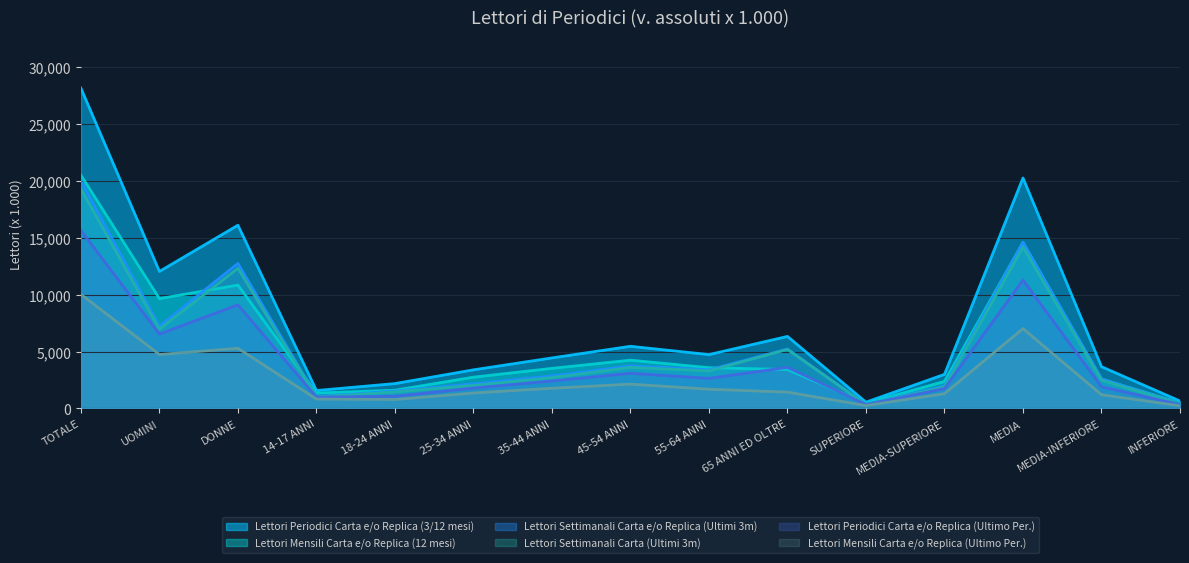

Where does the Lettori Periodici Carta e/o Replica (Ultimo Per.) series first go above 2418?

TOTALE